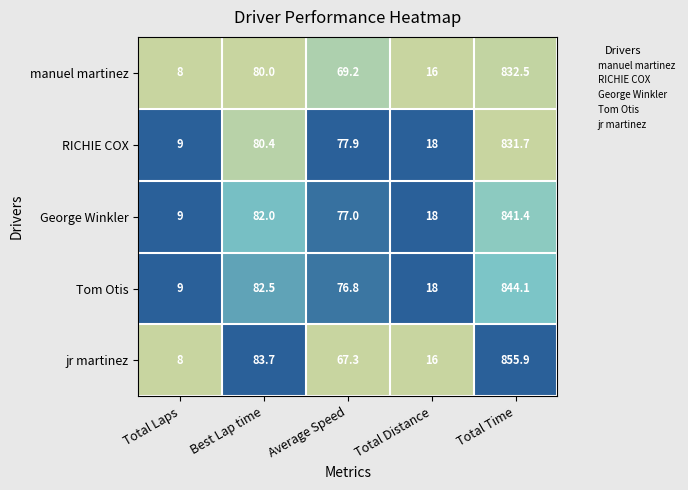

Reading left to right, extract all data points from this chart.

manuel martinez: Total Laps=8.0	Best Lap time=80.0	Average Speed=69.2	Total Distance=16.0	Total Time=832.5
RICHIE COX: Total Laps=9.0	Best Lap time=80.4	Average Speed=77.9	Total Distance=18.0	Total Time=831.7
George Winkler: Total Laps=9.0	Best Lap time=82.0	Average Speed=77.0	Total Distance=18.0	Total Time=841.4
Tom Otis: Total Laps=9.0	Best Lap time=82.5	Average Speed=76.8	Total Distance=18.0	Total Time=844.1
jr martinez: Total Laps=8.0	Best Lap time=83.7	Average Speed=67.3	Total Distance=16.0	Total Time=855.9